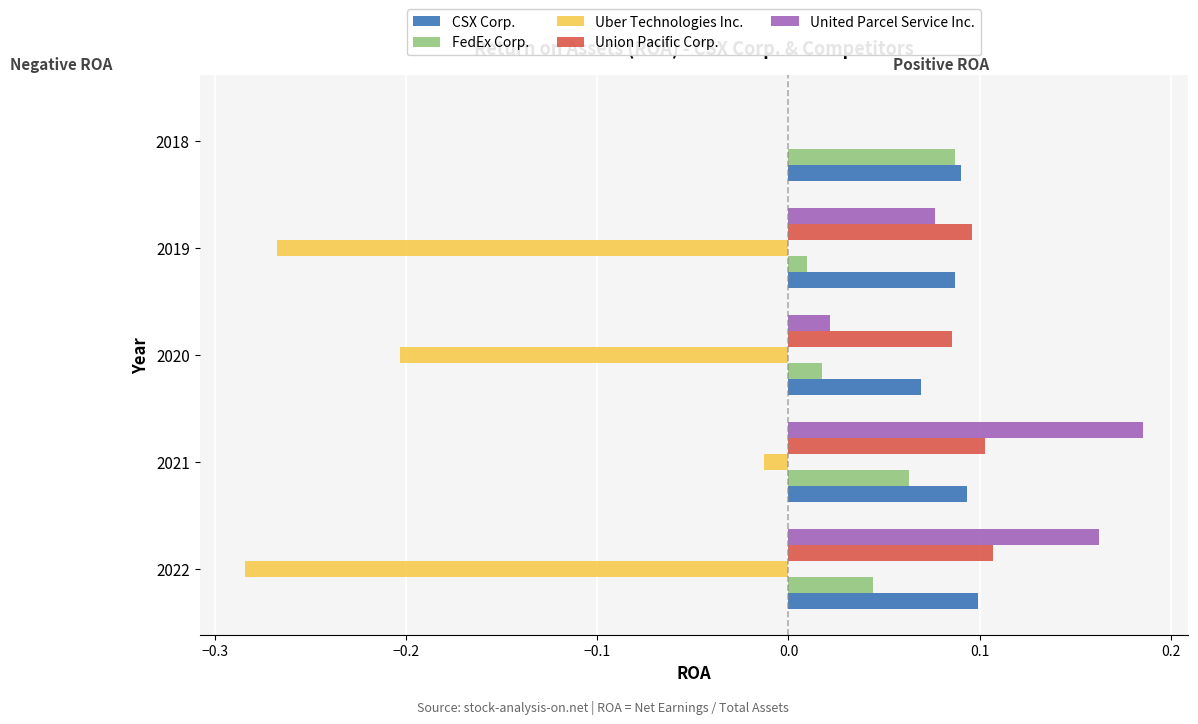

Which category has the highest value in the CSX Corp. series?

2022